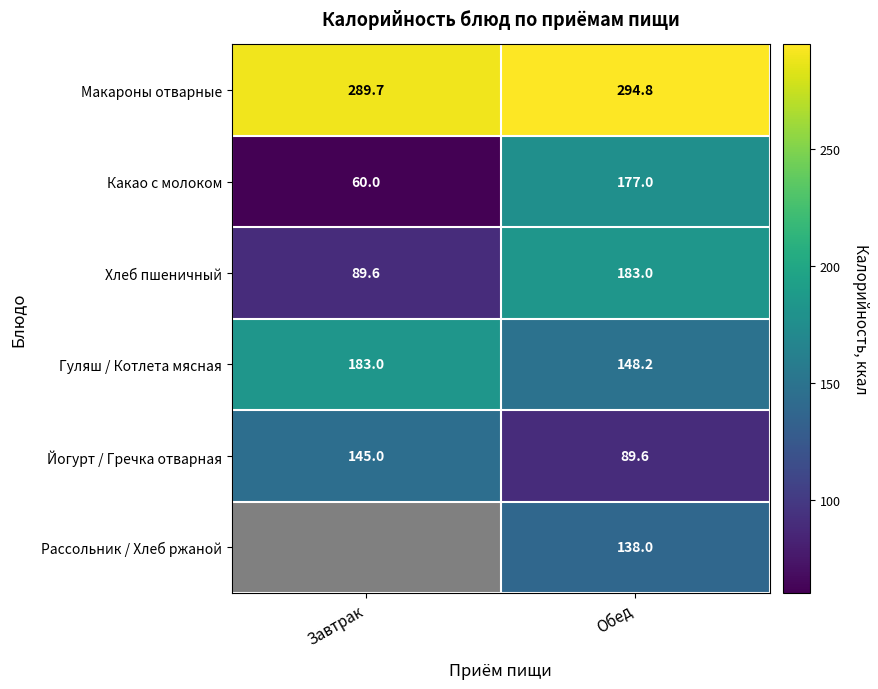

List the labels in order of Хлеб пшеничный value, smallest first.

Завтрак, Обед